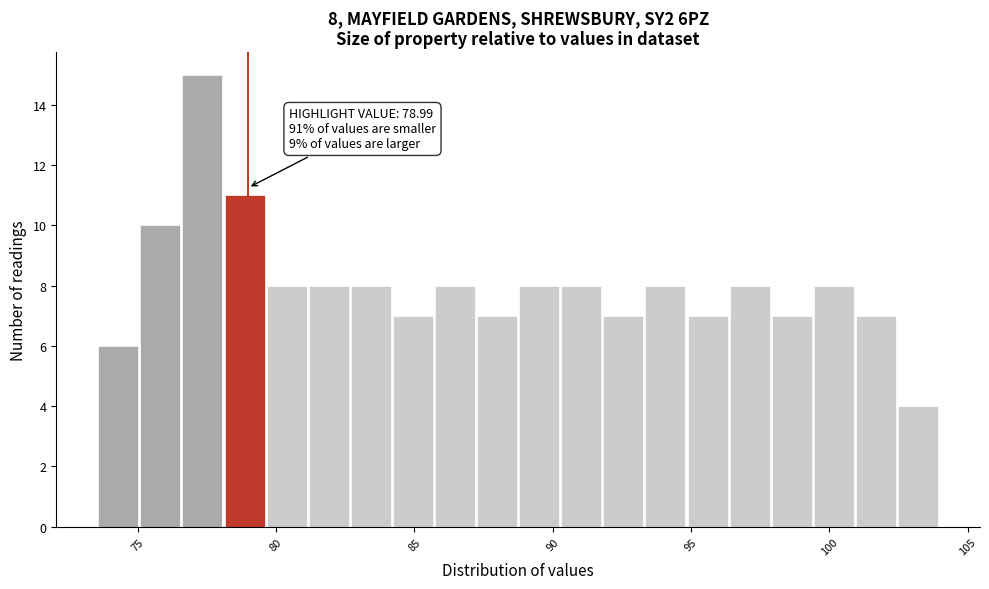

Around what value on the x-axis is the tallest bar? Give the approximate position of its centre, as read against the axis.

77.5